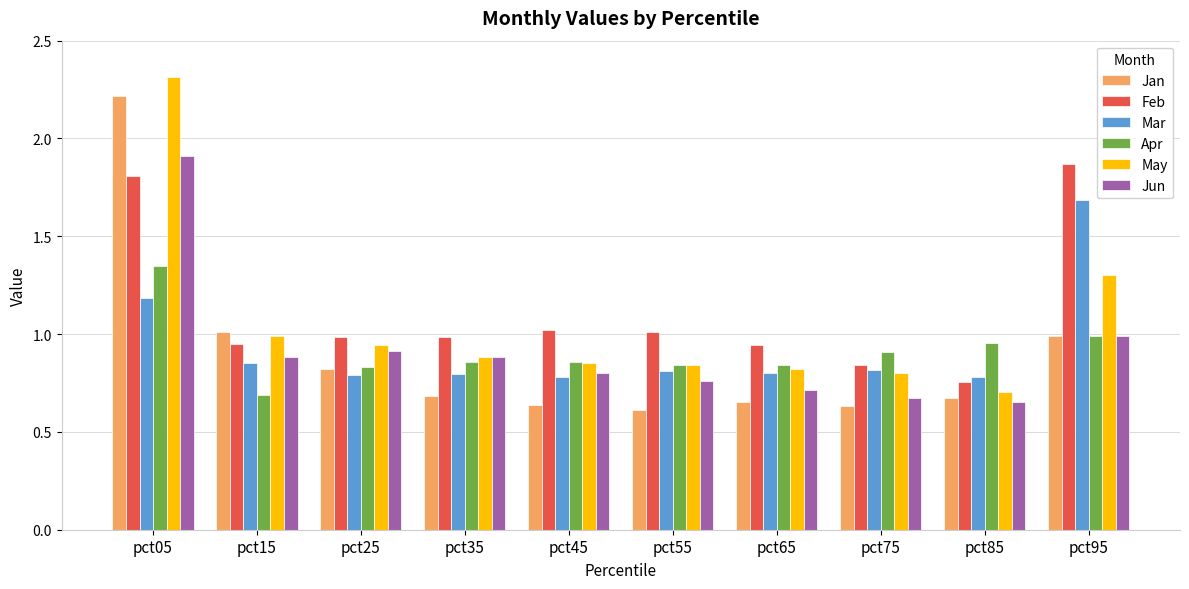

What is the sum of all Apr values?

9.1